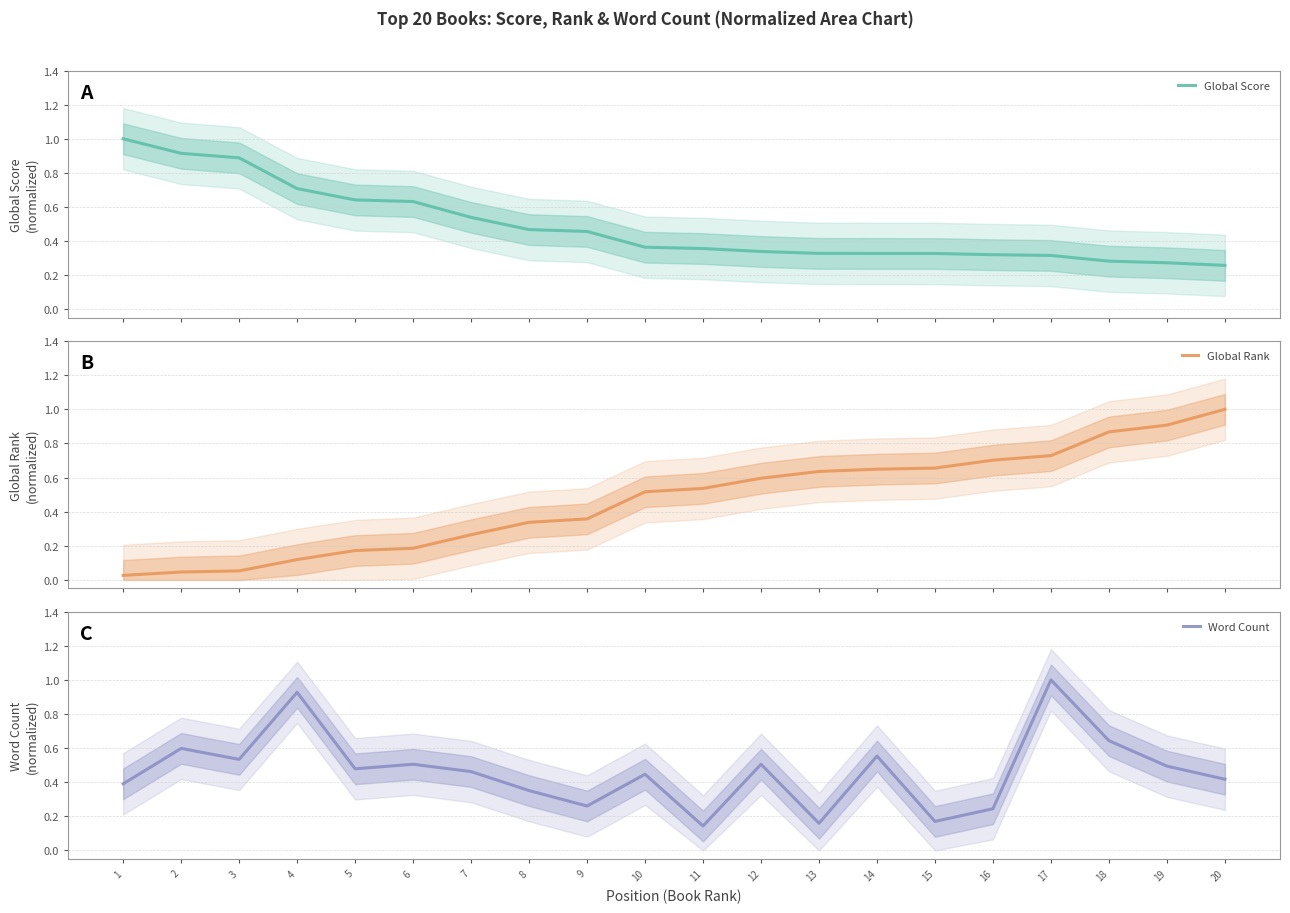

Rank the series by their average value, from highest to lowest.

Global Score, Global Rank, Word Count